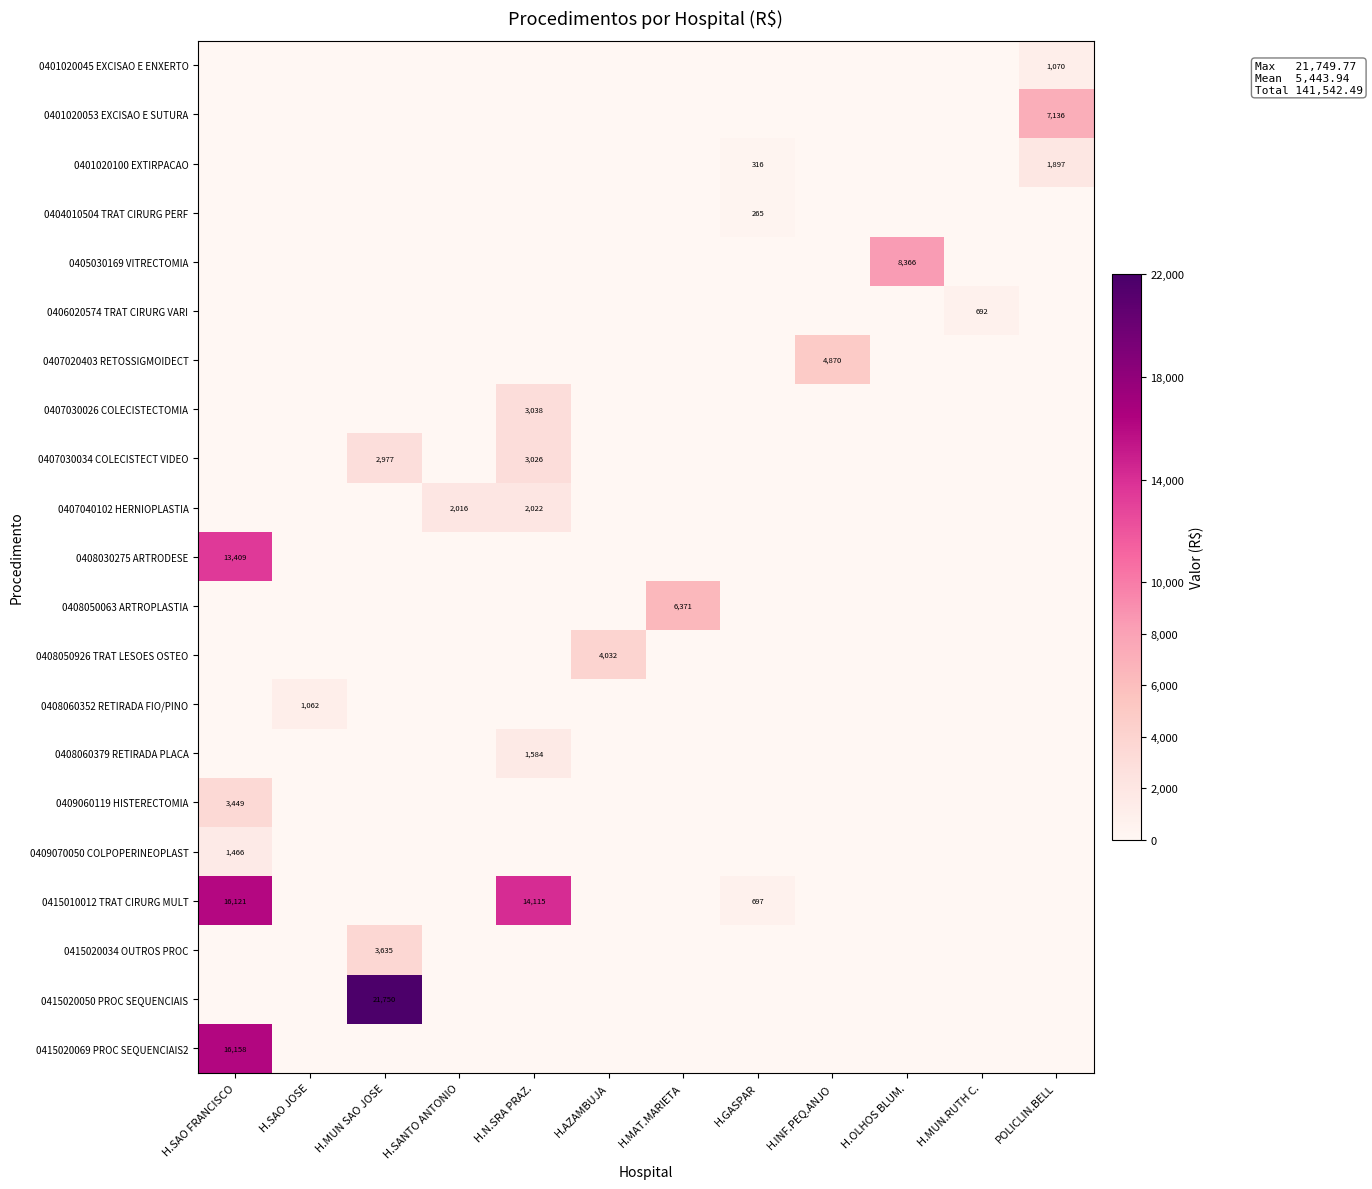

What is the difference between the highest and lowest values at H.GASPAR?

697.0